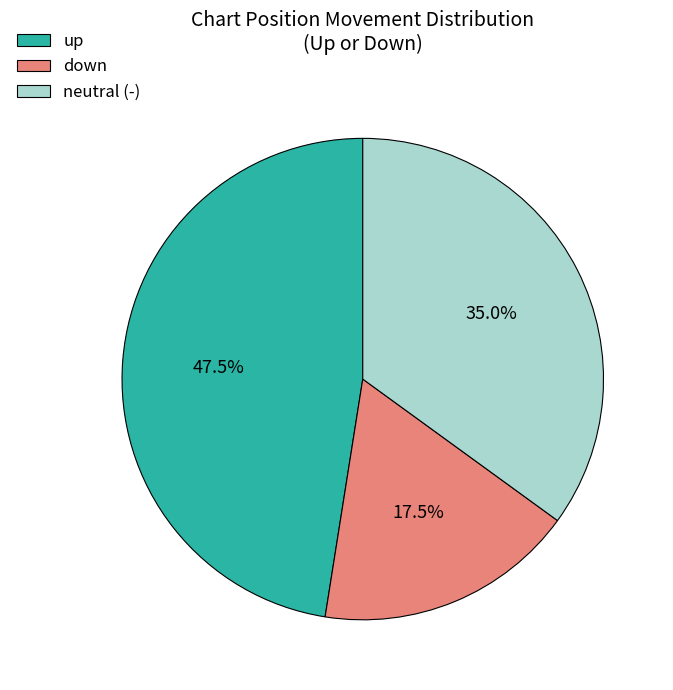

To the nearest percent, what is the average slice percentage?

33%